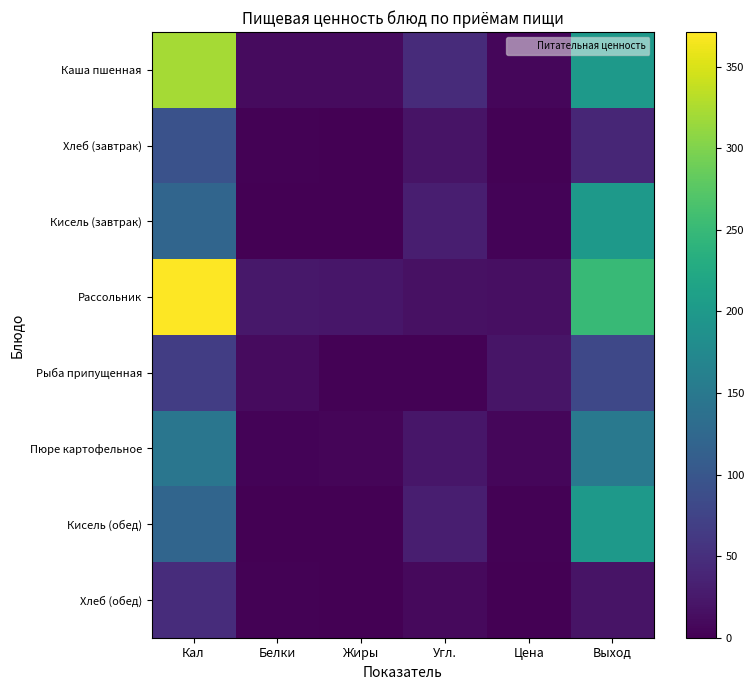

Rank the series at Угл. from highest to lowest value.

Каша пшенная, Кисель (завтрак), Кисель (обед), Пюре картофельное, Хлеб (завтрак), Рассольник, Хлеб (обед), Рыба припущенная